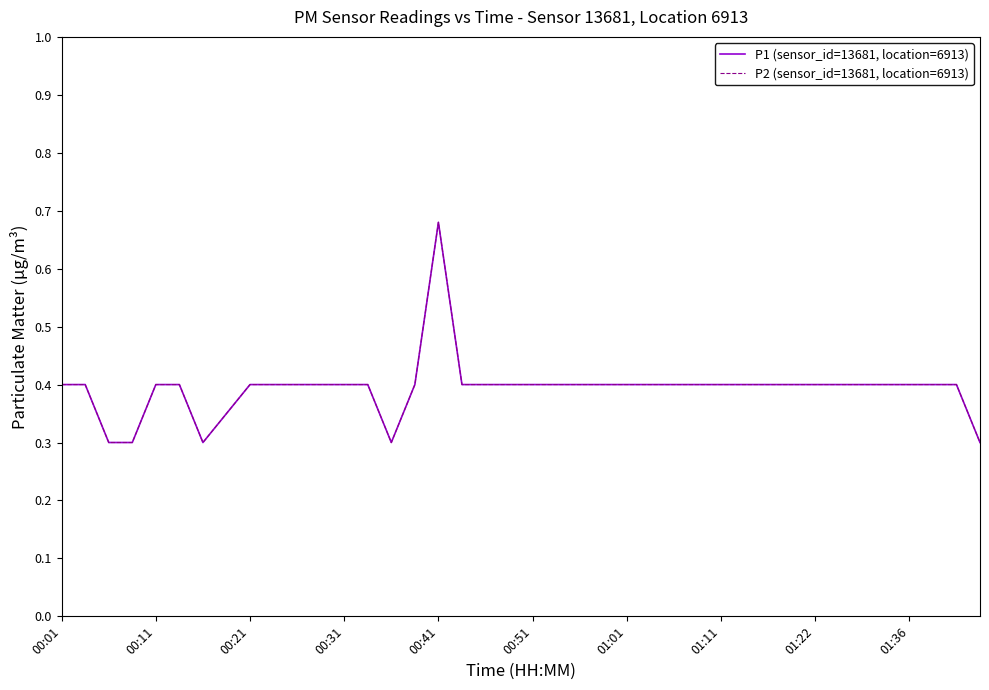

Count the P2 (sensor_id=13681, location=6913) values in the range 0 to 1.

40